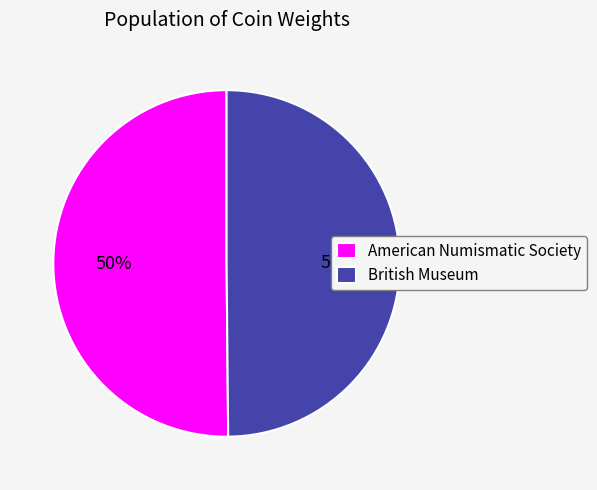

True or false: British Museum accounts for 50% of the total.

True